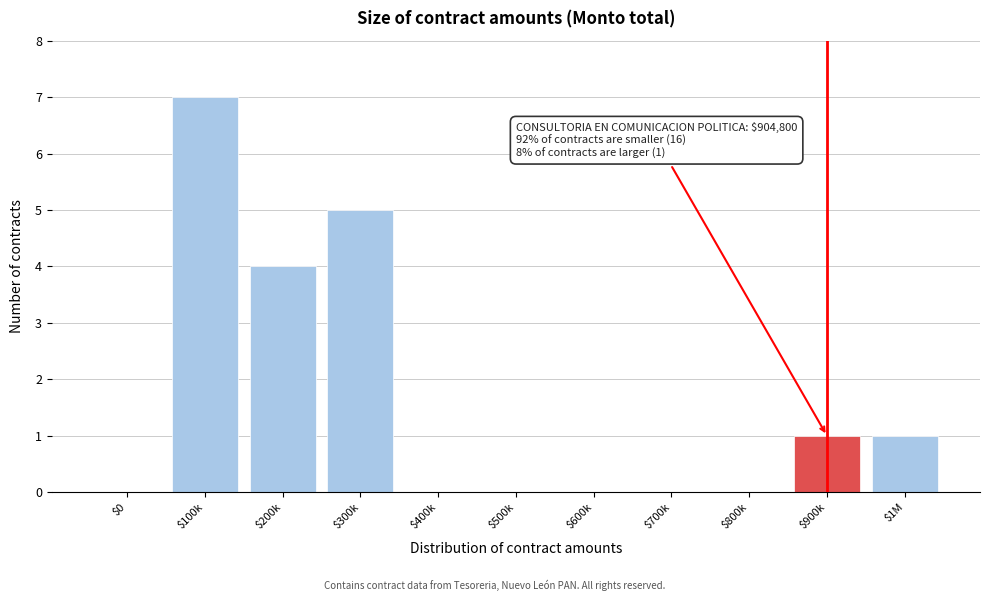

Which label corresponds to the largest value in the chart?

$100k